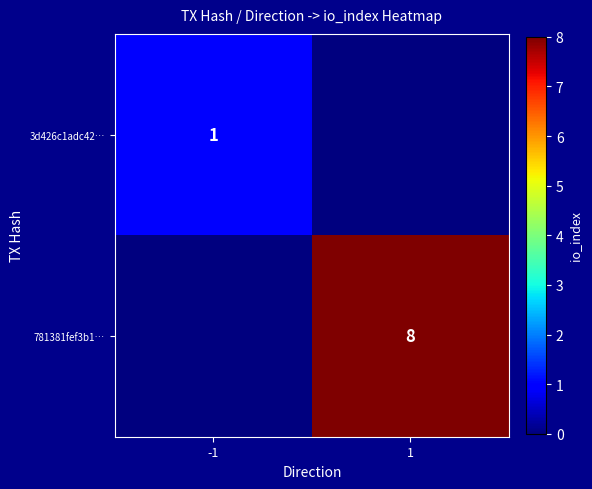

The 781381fef3b1… series shows 8 at 1. True or false?

True